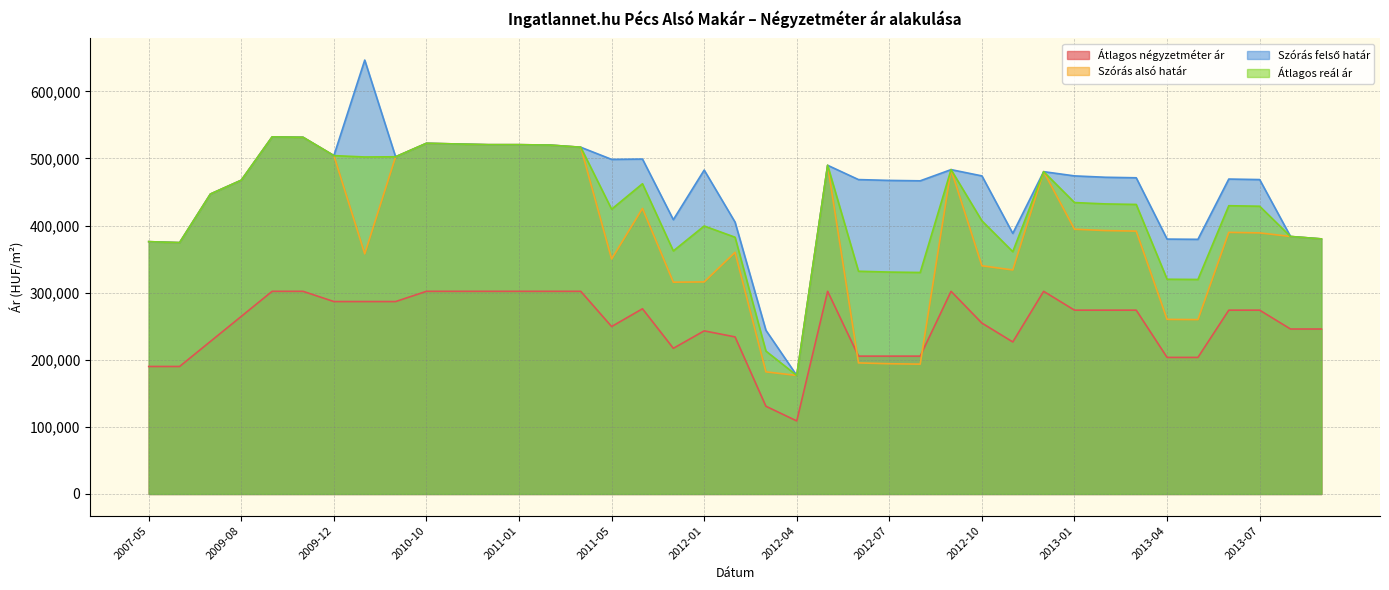

List the labels in order of Szórás felső határ value, smallest first.

2012-04, 2012-03, 2007-06, 2007-05, 2013-05, 2013-04, 2013-09, 2013-08, 2012-11, 2012-02, 2011-12, 2007-07, 2012-08, 2012-07, 2009-08, 2012-06, 2013-07, 2013-06, 2013-03, 2013-02, 2012-10, 2013-01, 2012-12, 2012-01, 2012-09, 2012-05, 2011-05, 2011-11, 2010-02, 2009-12, 2011-03, 2011-02, 2010-12, 2011-01, 2010-11, 2010-10, 2009-11, 2009-10, 2010-01